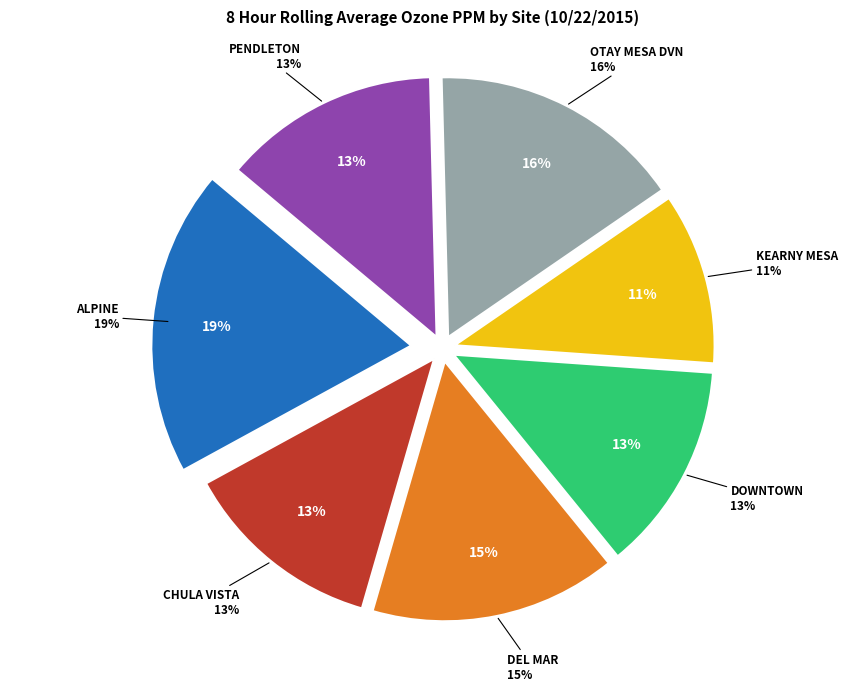

Which has a higher value, DEL MAR or CHULA VISTA?

DEL MAR